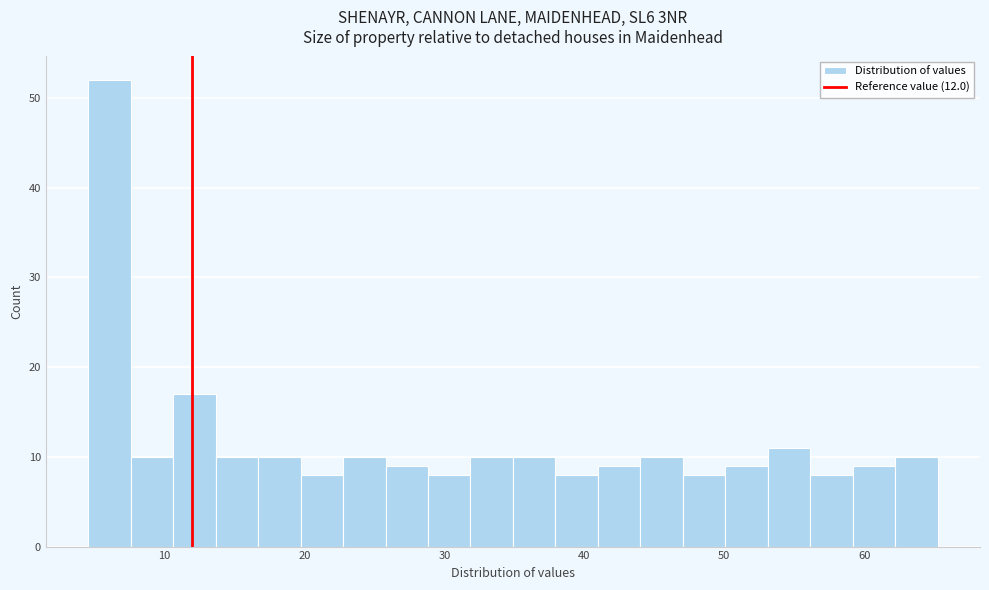

Around what value on the x-axis is the tallest bar? Give the approximate position of its centre, as read against the axis.

6